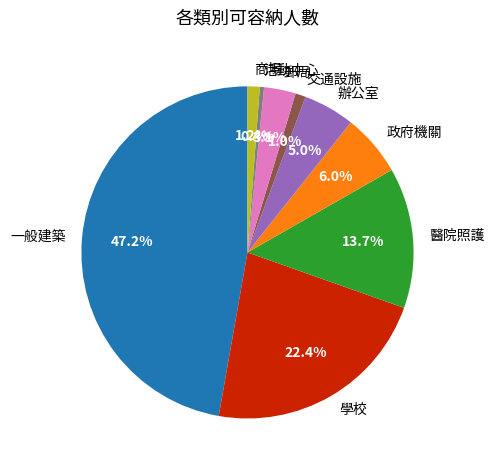

What percentage do 政府機關 and 醫院照護 together represent?

19.7%